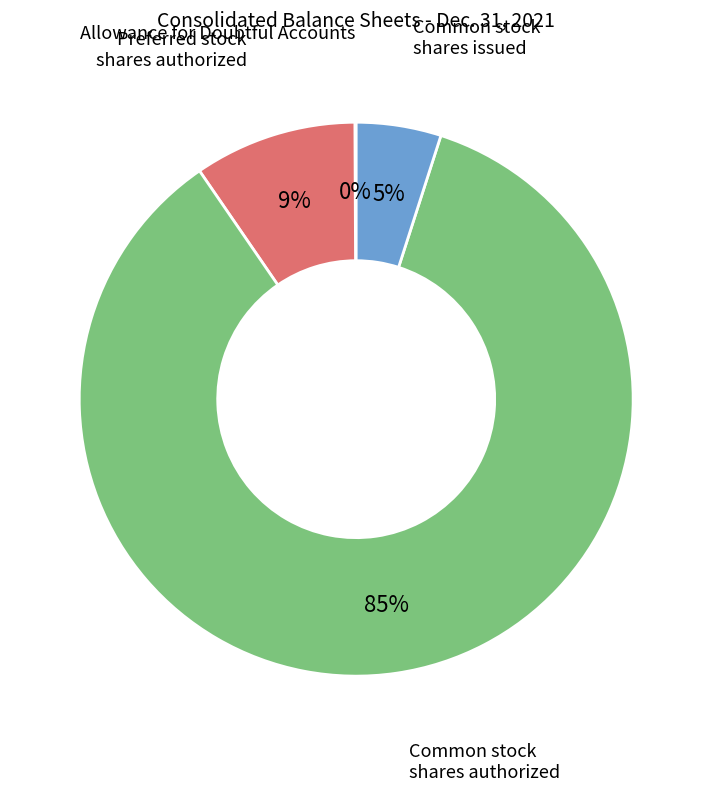

To the nearest percent, what is the average slice percentage?

25%